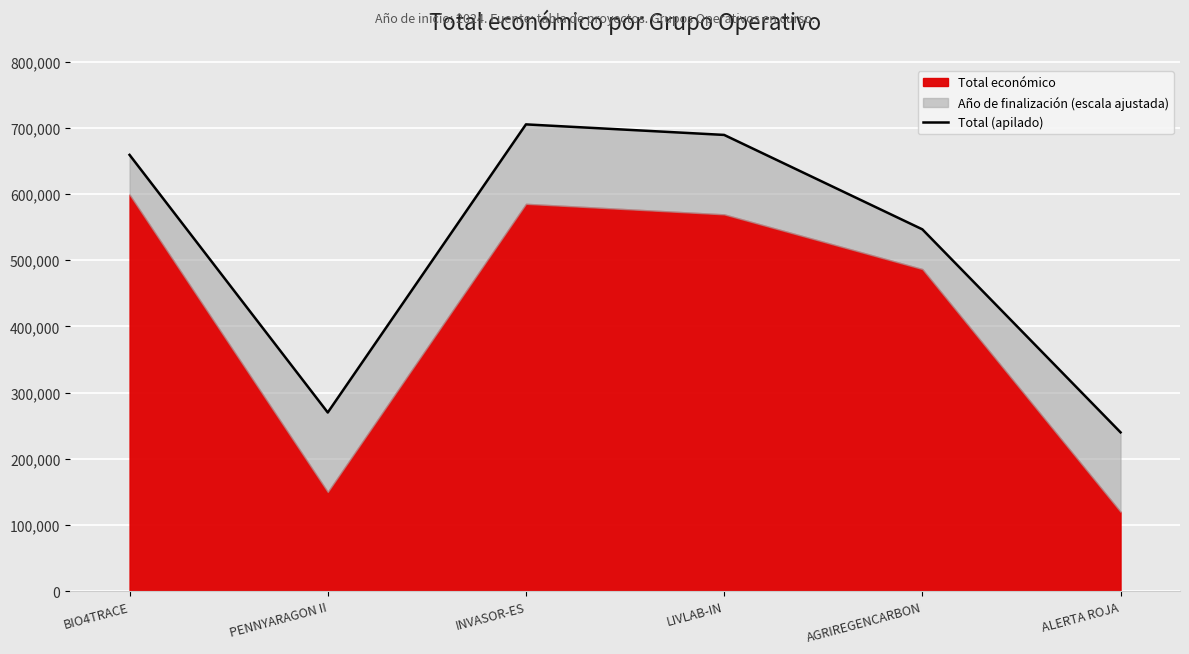

What is the change in value from BIO4TRACE to PENNYARAGON II?

-389262